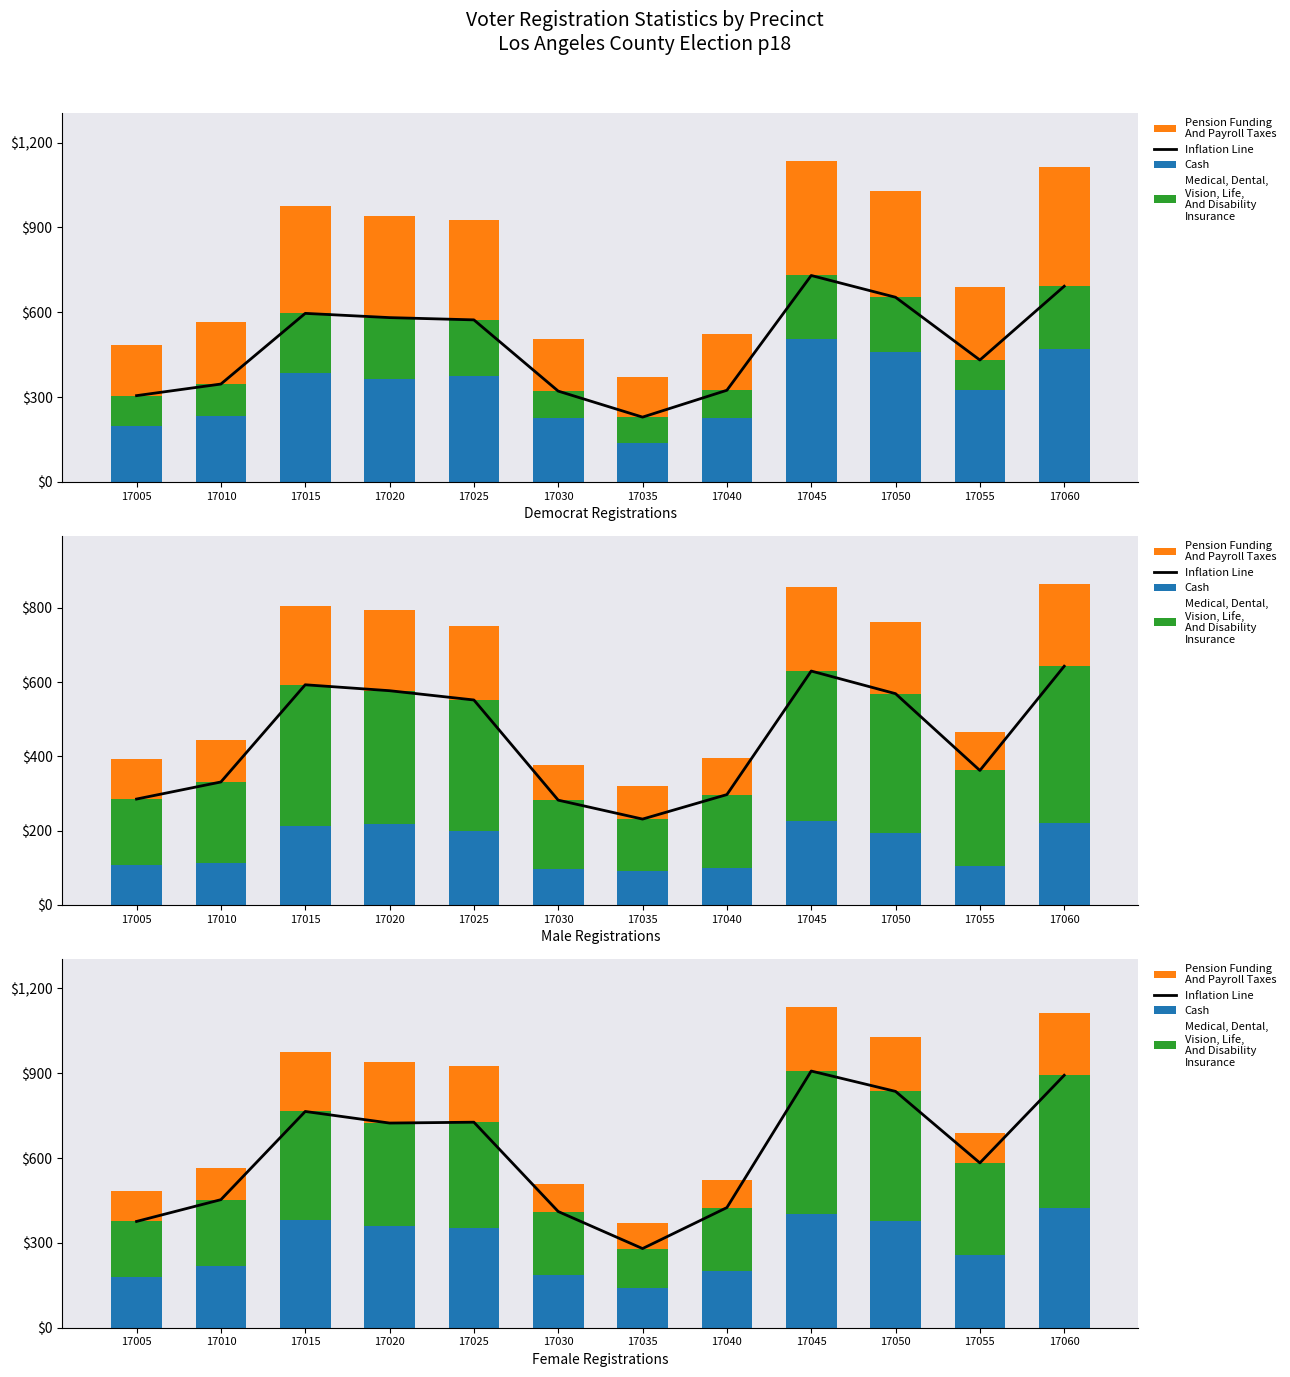

The Pension Funding
And Payroll Taxes series shows 320 at 17015. True or false?

False